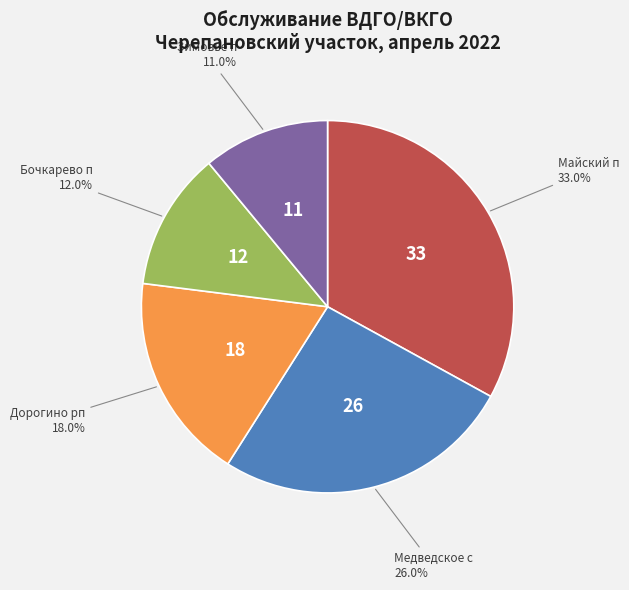

Rank the categories by value from highest to lowest.

Майский п, Медведское с, Дорогино рп, Бочкарево п, Зимовье п